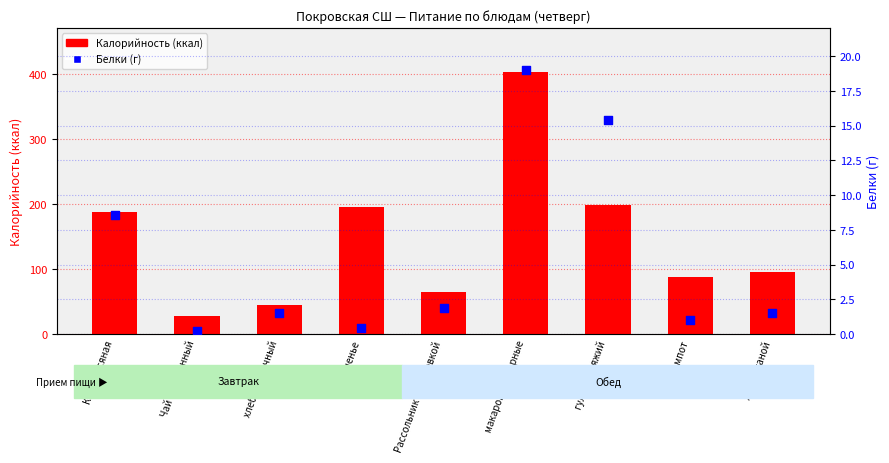

Which series reaches the minimum Y coordinate?

Белки (г)